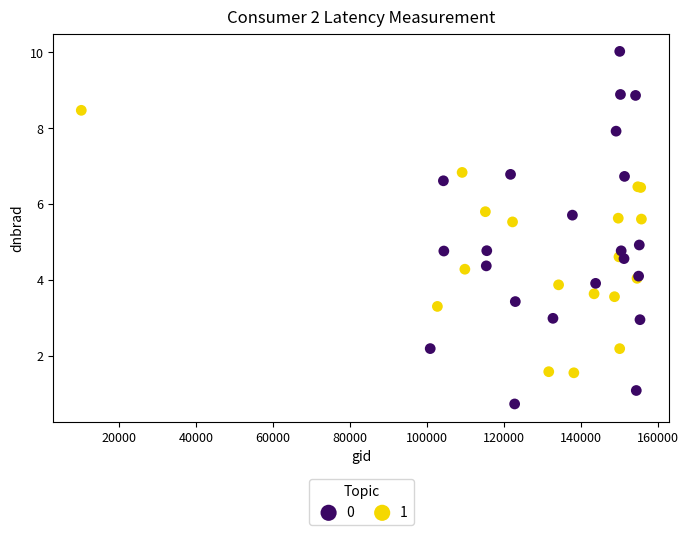

What are all the series names shown in the legend?

0, 1